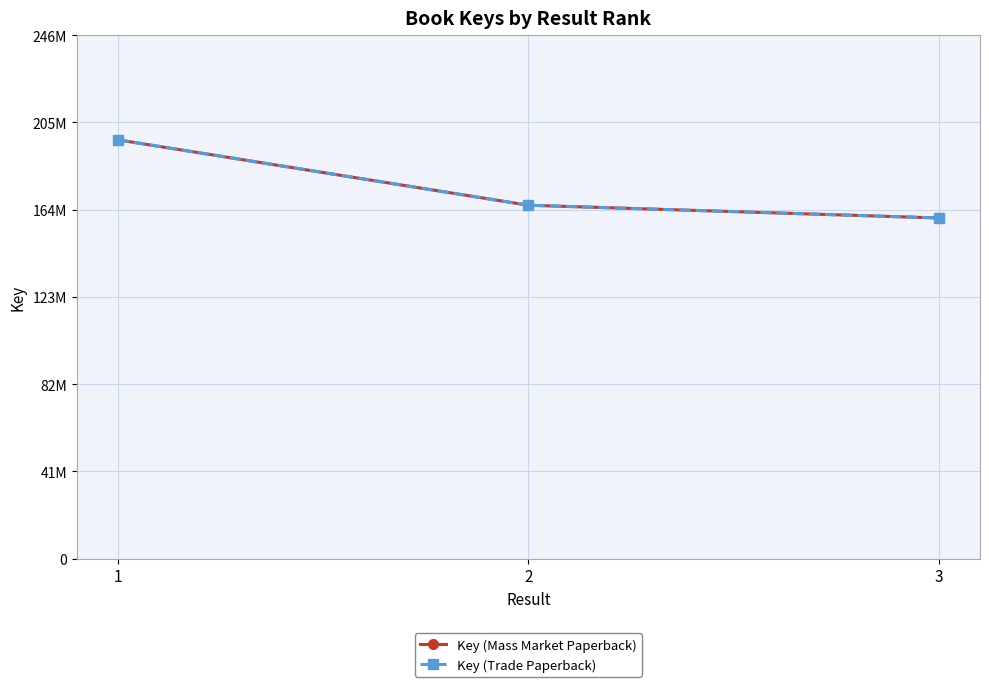

Does the chart have visible grid lines?

Yes